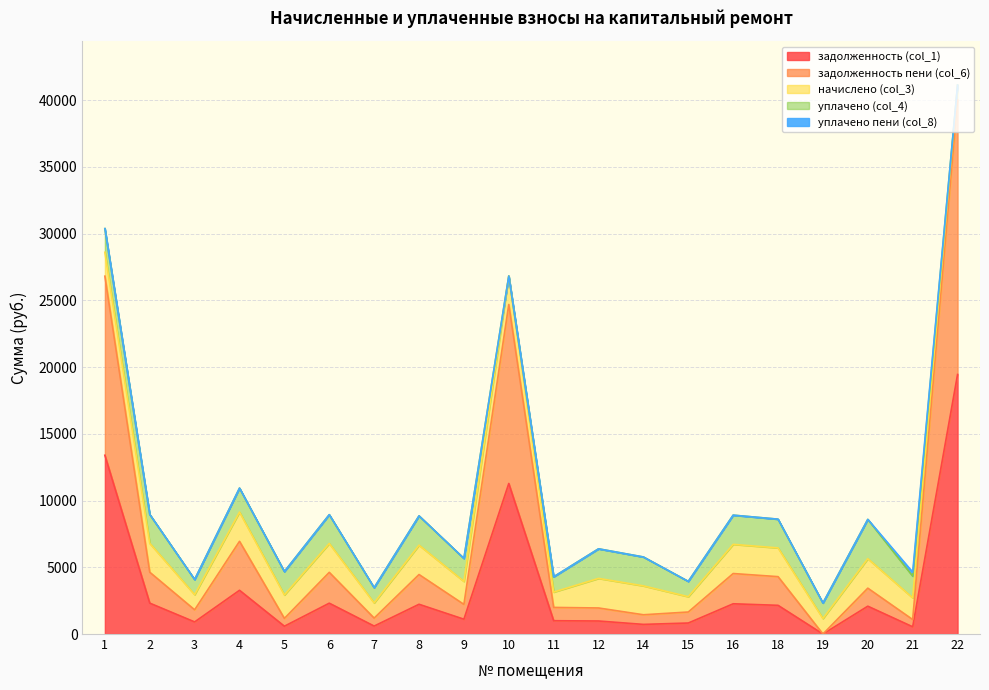

What is the average value of the задолженность (col_1) series?

3400.5